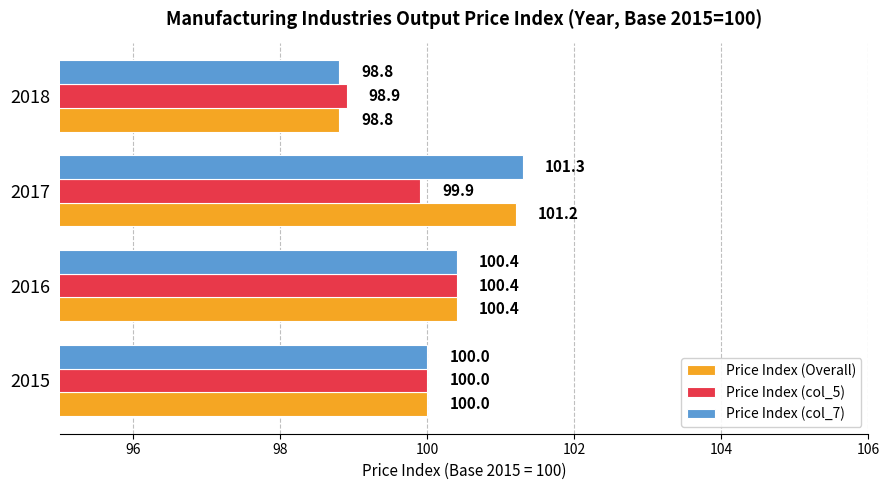

At which label is Price Index (col_7) closest to 100?

2015